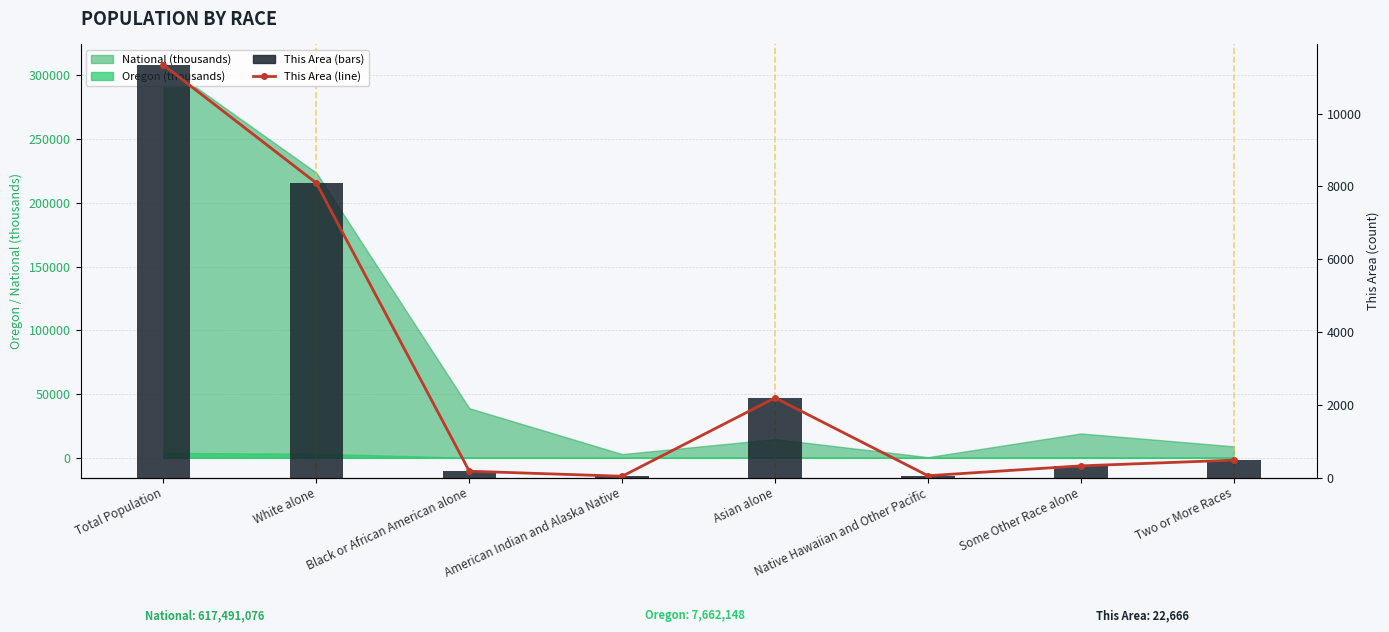

Is it true that This Area equals 2189 at Asian alone?

True